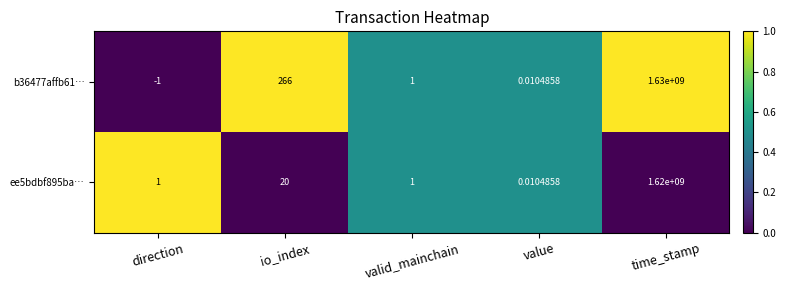

At which label is ee5bdbf895ba… closest to 810000000?

io_index